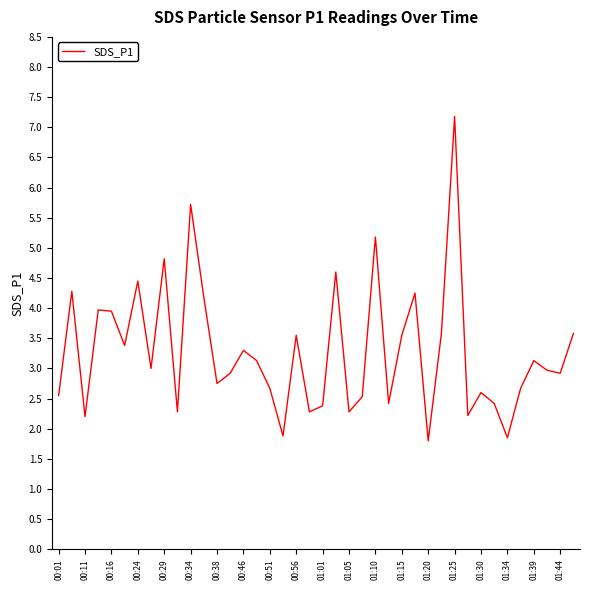

What is the greatest value displayed?

7.2